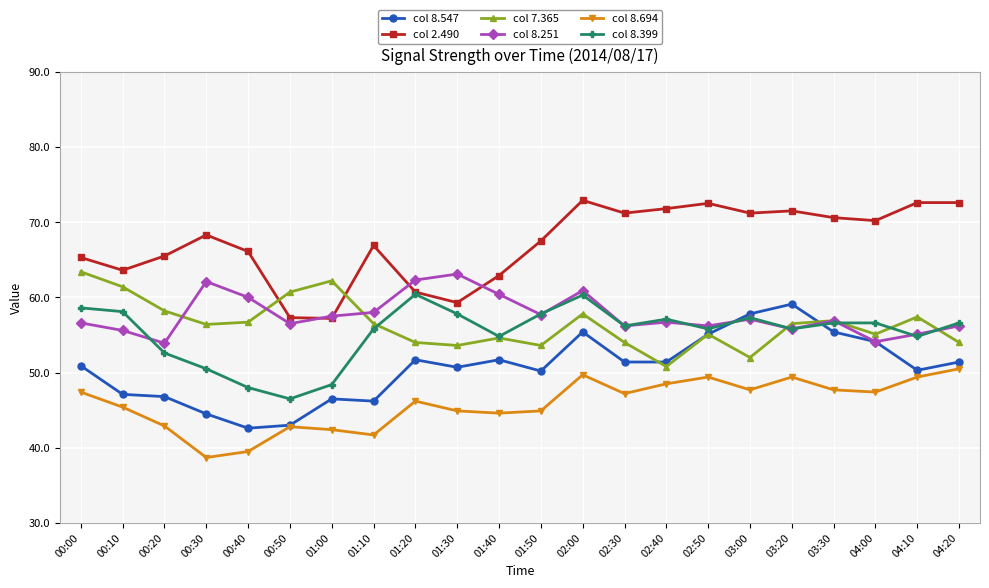

What position from the left is 00:30?

4